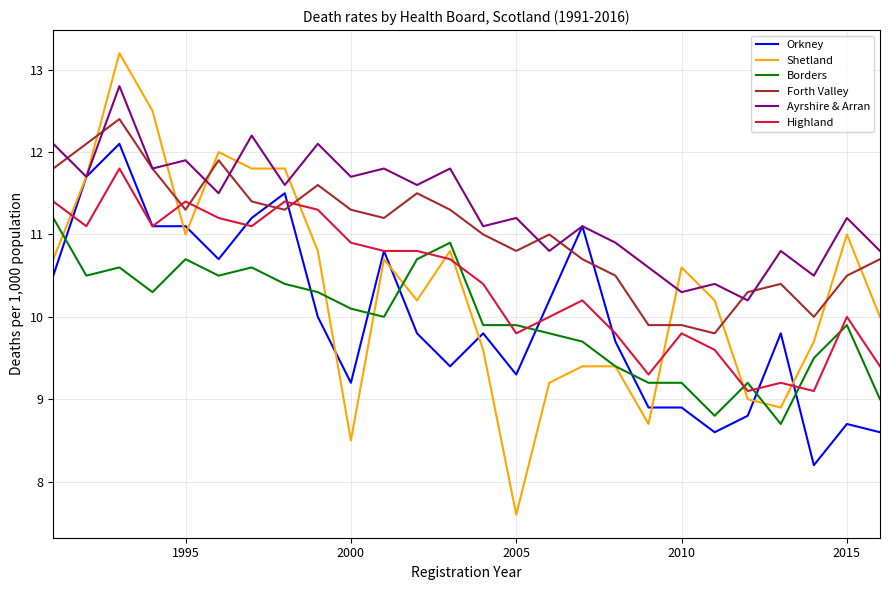

Which series has the largest range (max minus min)?

Shetland